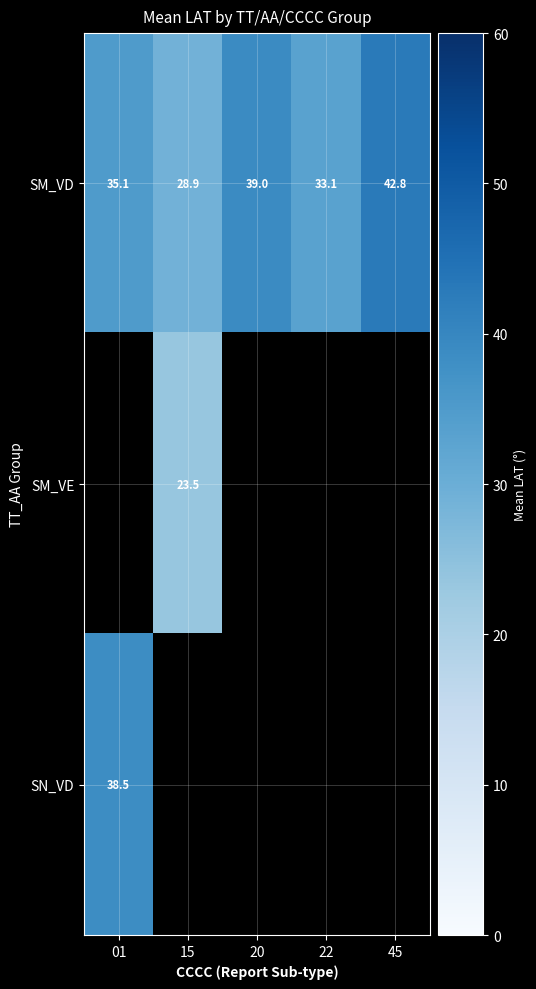

Is it true that SM_VD equals 50.2 at 22?

False